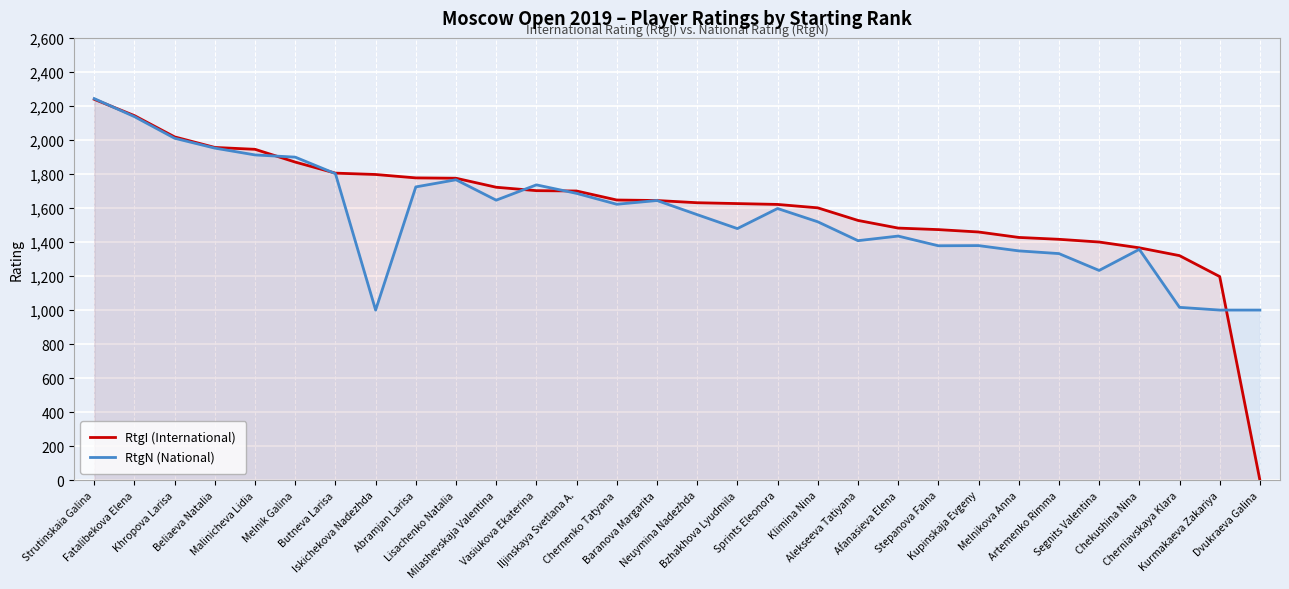

What value does the RtgN (National) series have at Vasiukova Ekaterina, to the nearest 10?

1740